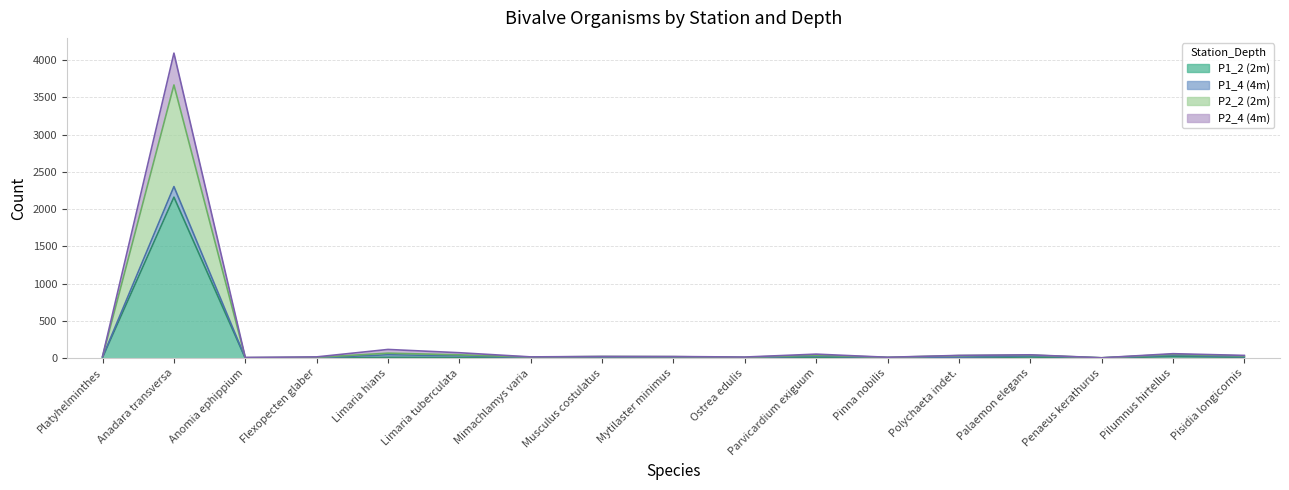

Does the chart display data point markers on the line(s)?

No